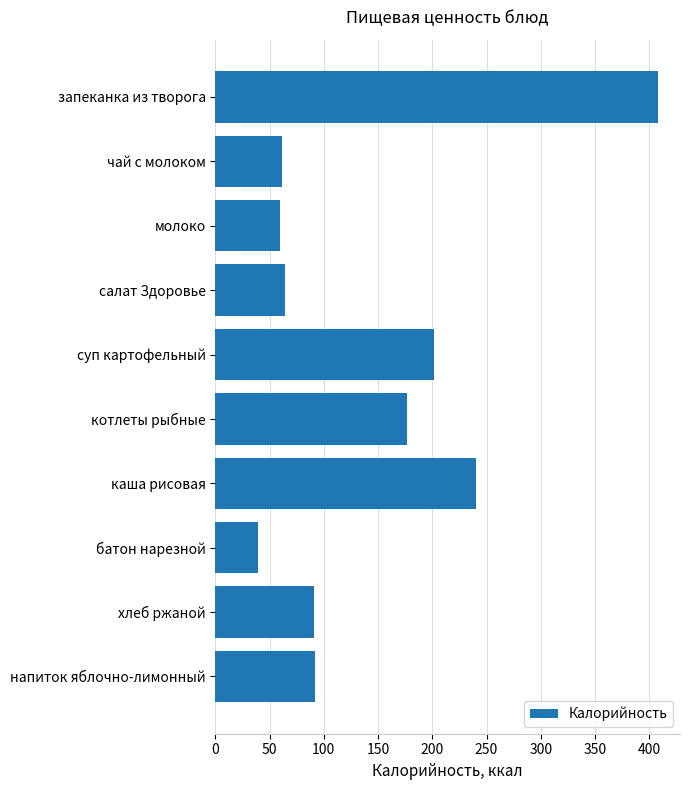

What is the difference between the maximum and minimum values?

368.5